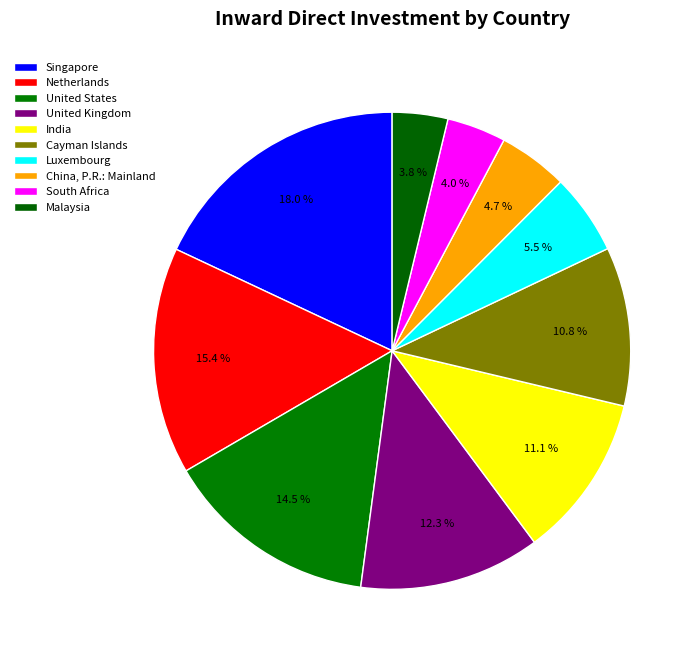

What is the smallest slice in the pie chart?

Malaysia